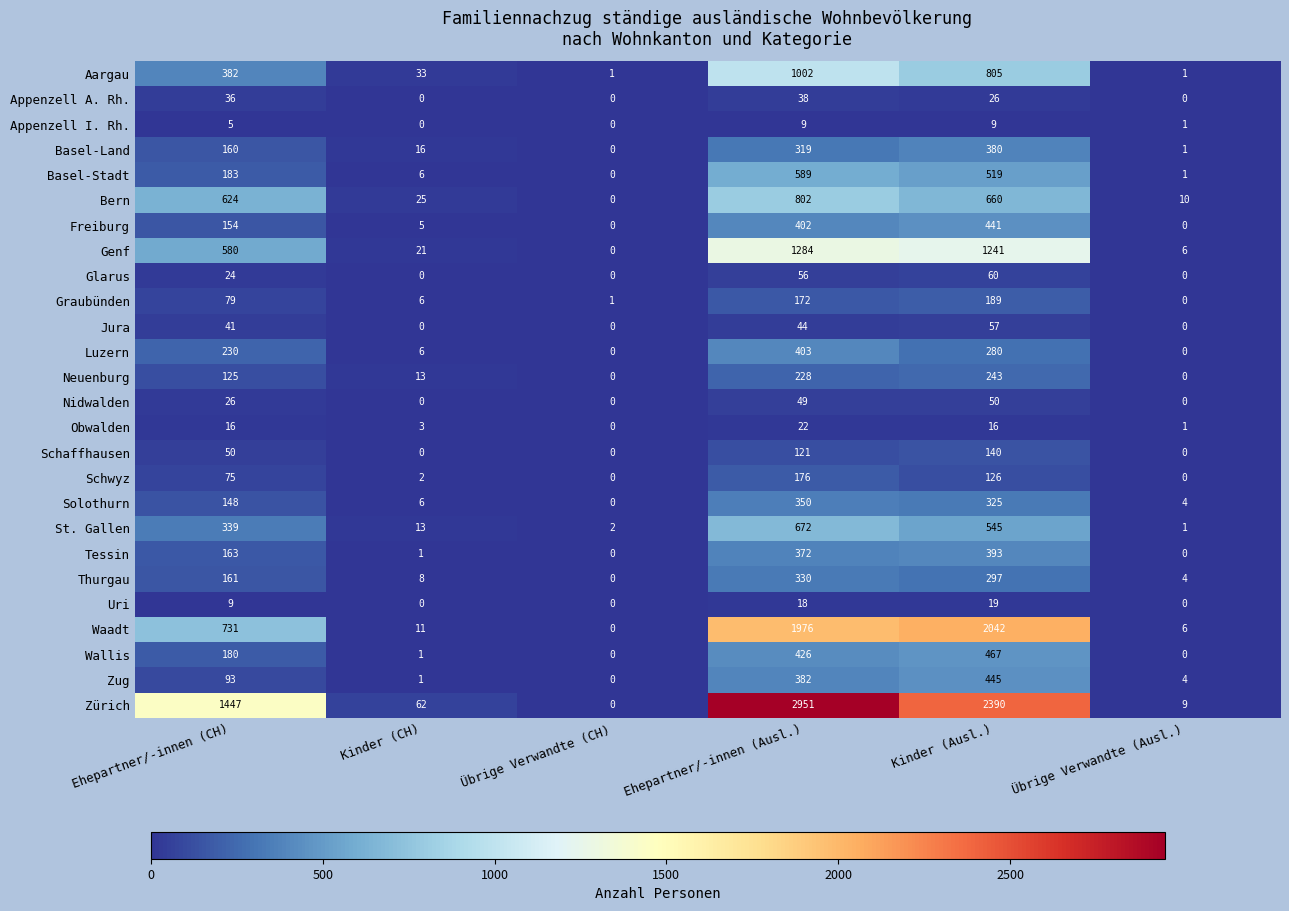

What is the maximum value shown in the chart?

2951